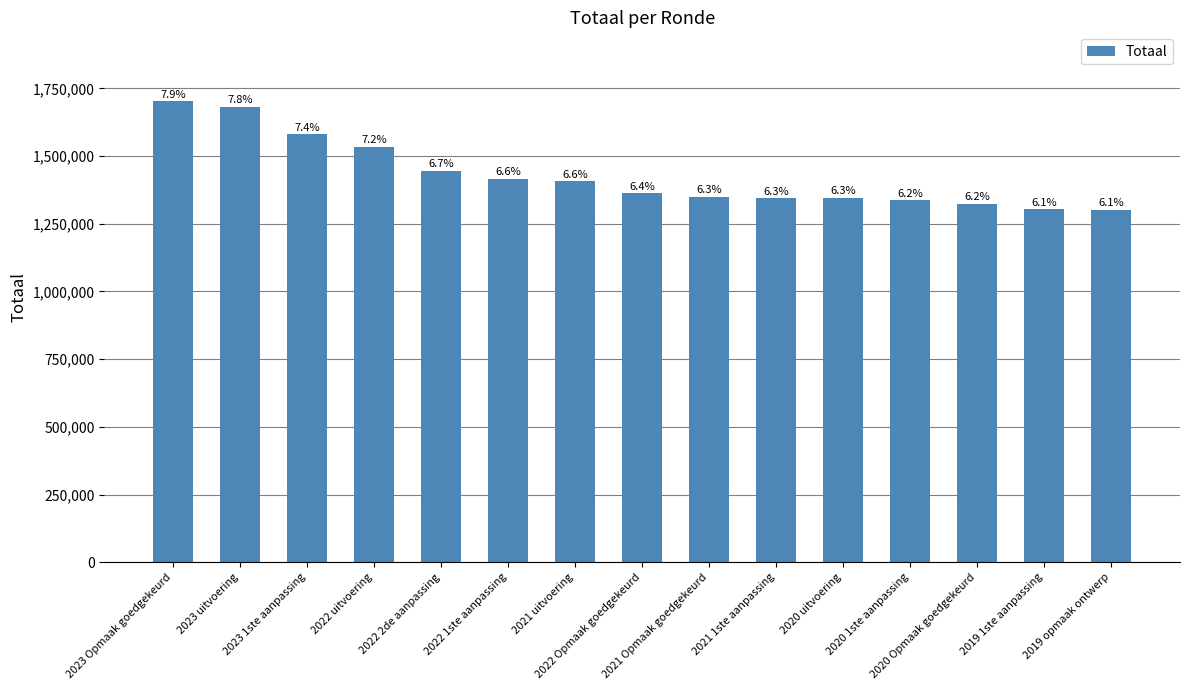

How many bars are there in total?

15